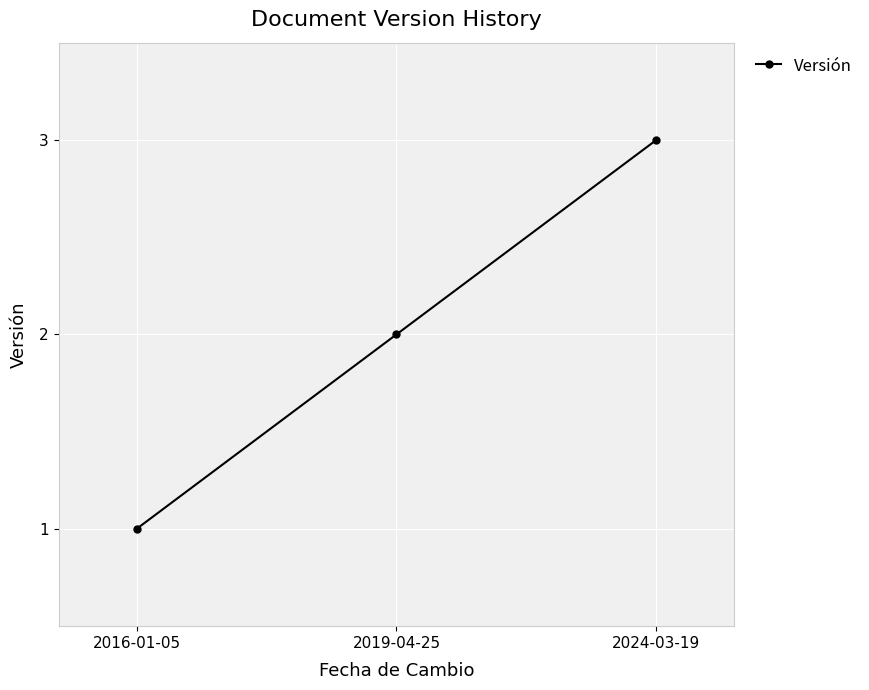

List the labels in order of value, smallest first.

2016-01-05, 2019-04-25, 2024-03-19